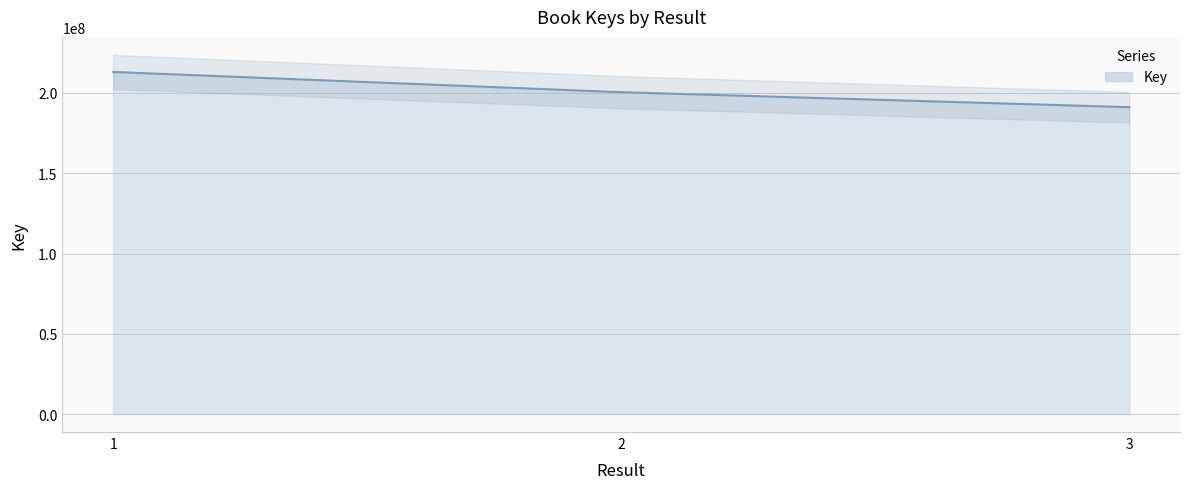

What is the value of the 1st point from the left?

213104478